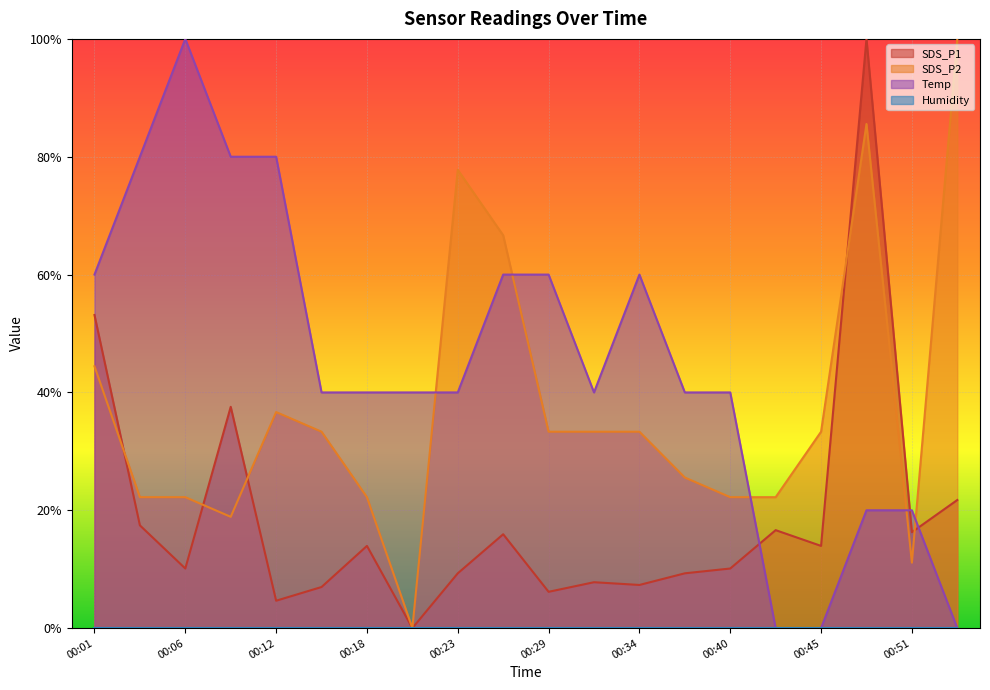

Which category has the highest value in the Temp series?

00:06